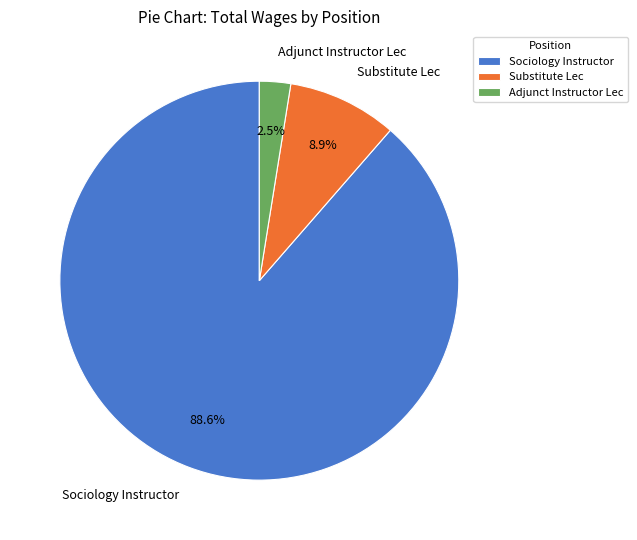

Is it true that Substitute Lec is 9% of the pie?

True